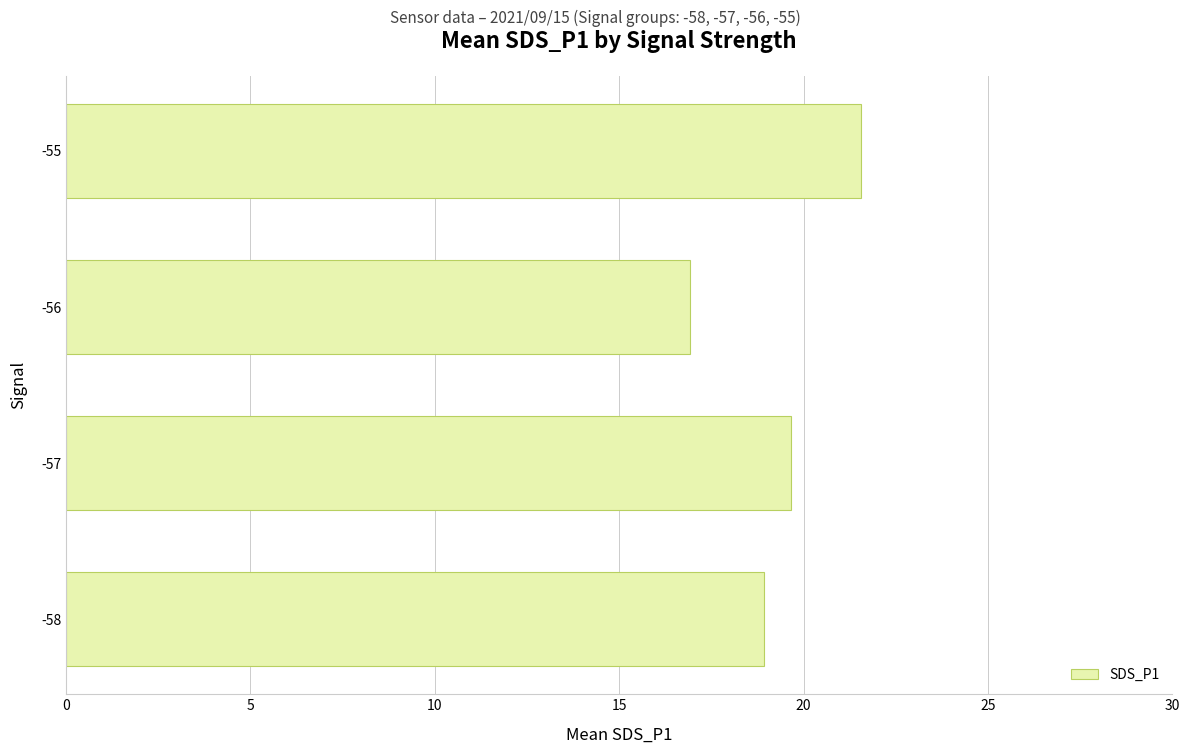

What is the sum of all values?

77.1